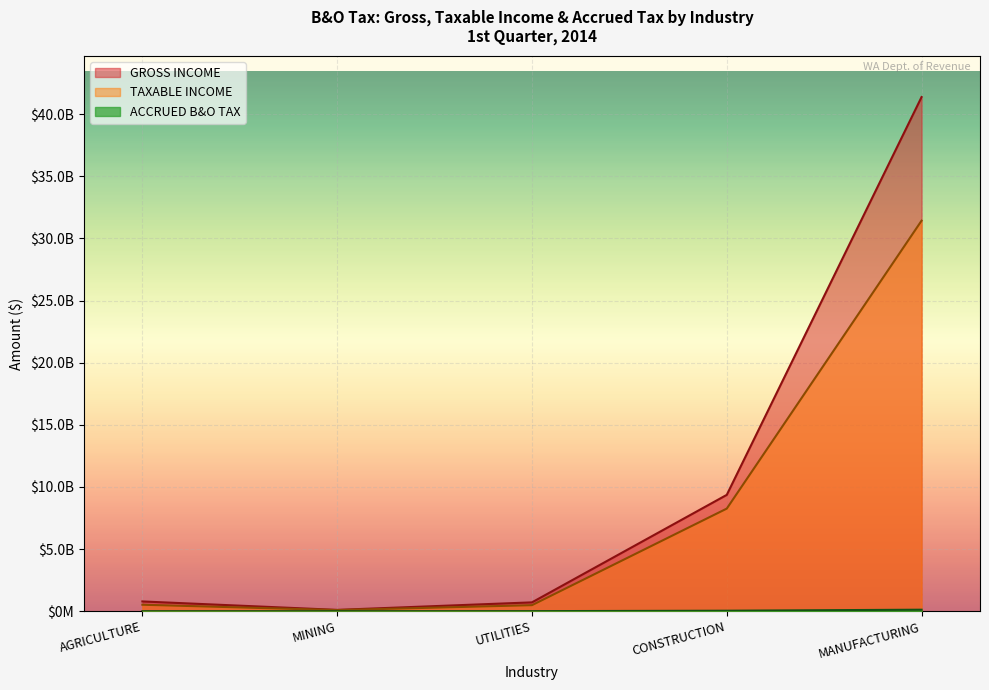

What value does the ACCRUED B&O TAX series have at MANUFACTURING, to the nearest 10?

122108540